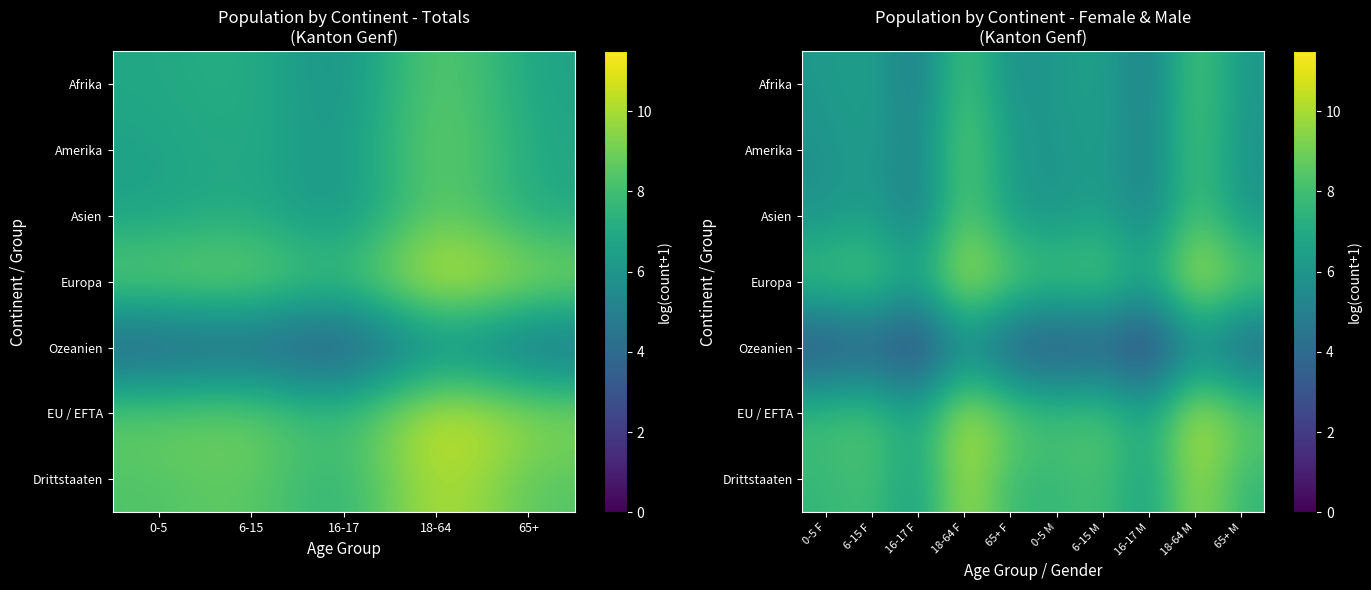

True or false: Drittstaaten has a value of 13.3 at 18-64 F.

False